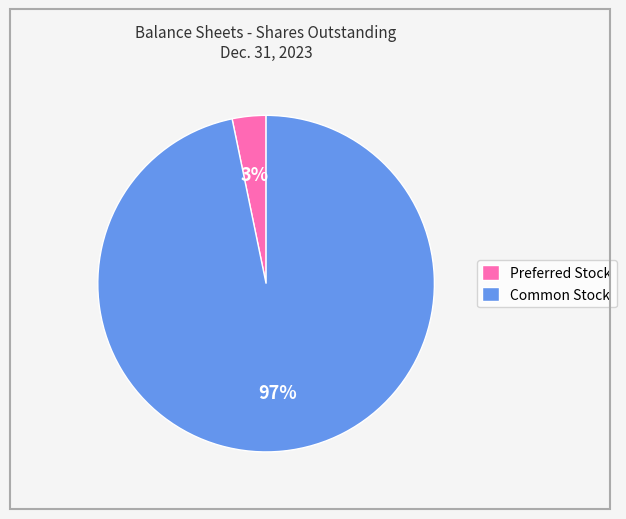

Which category has the smallest portion of the pie?

Preferred Stock